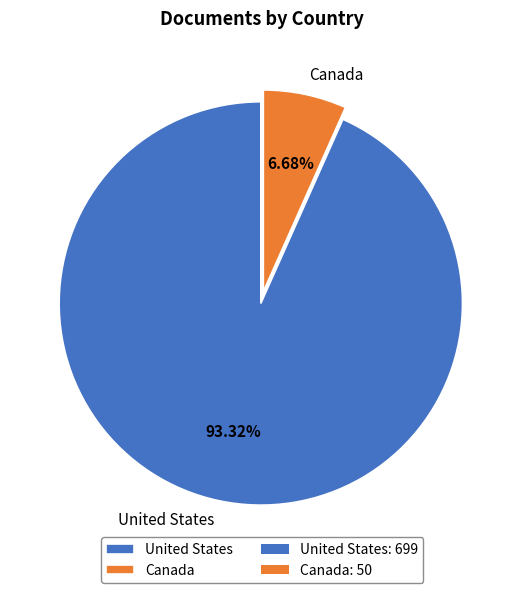

What percentage is the Canada slice, to the nearest percent?

7%